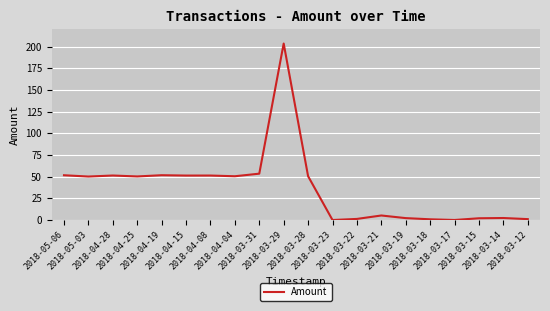

What is the greatest value displayed?

203.5